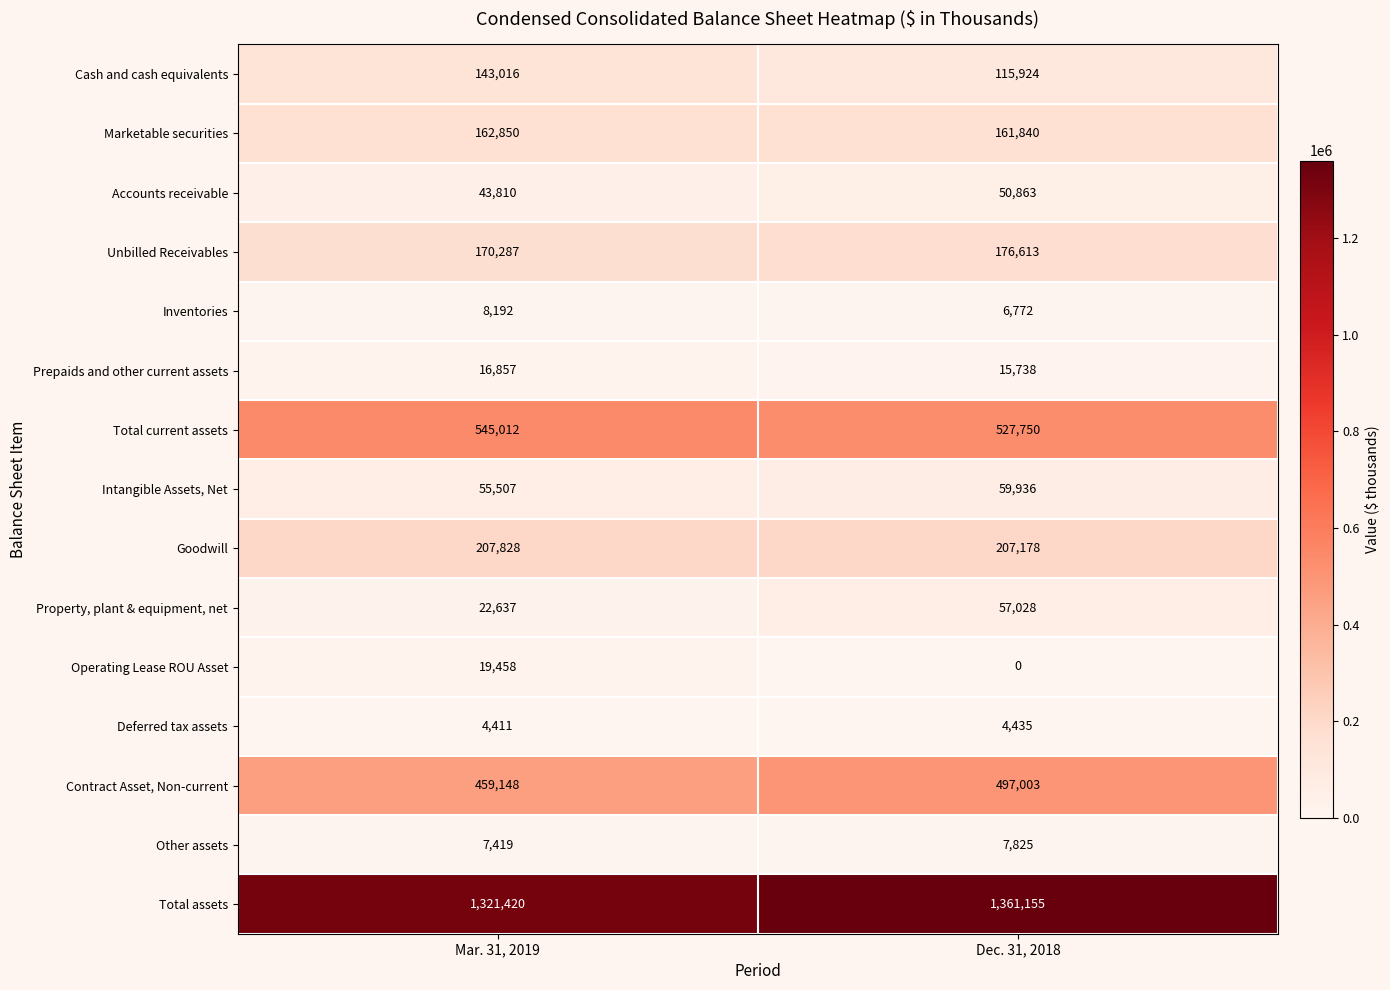

What is the sum of the Unbilled Receivables values at Dec. 31, 2018 and Mar. 31, 2019?

346900